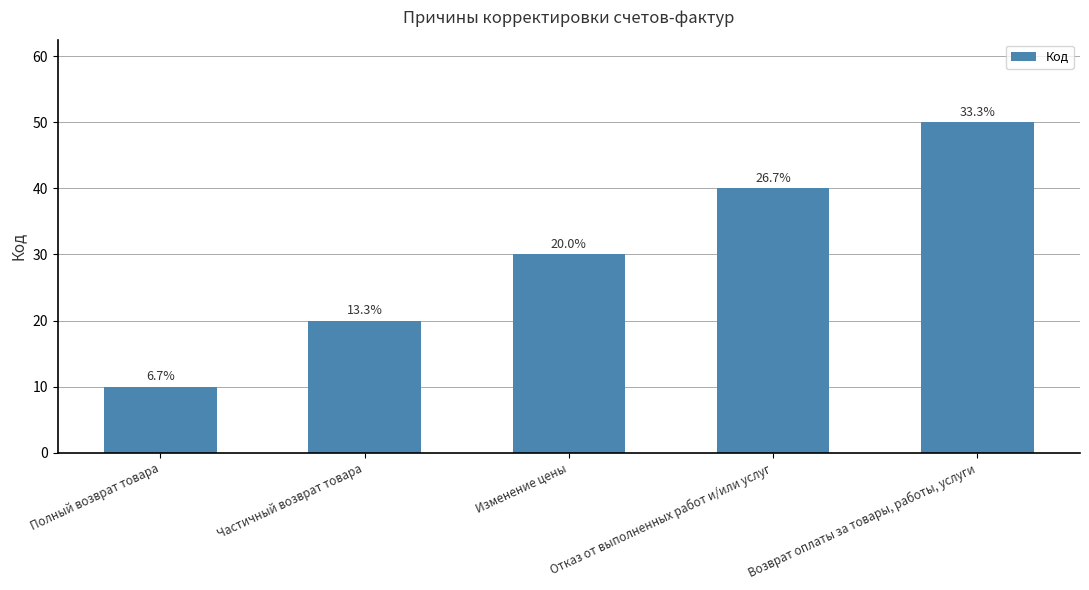

How many bars are there in total?

5